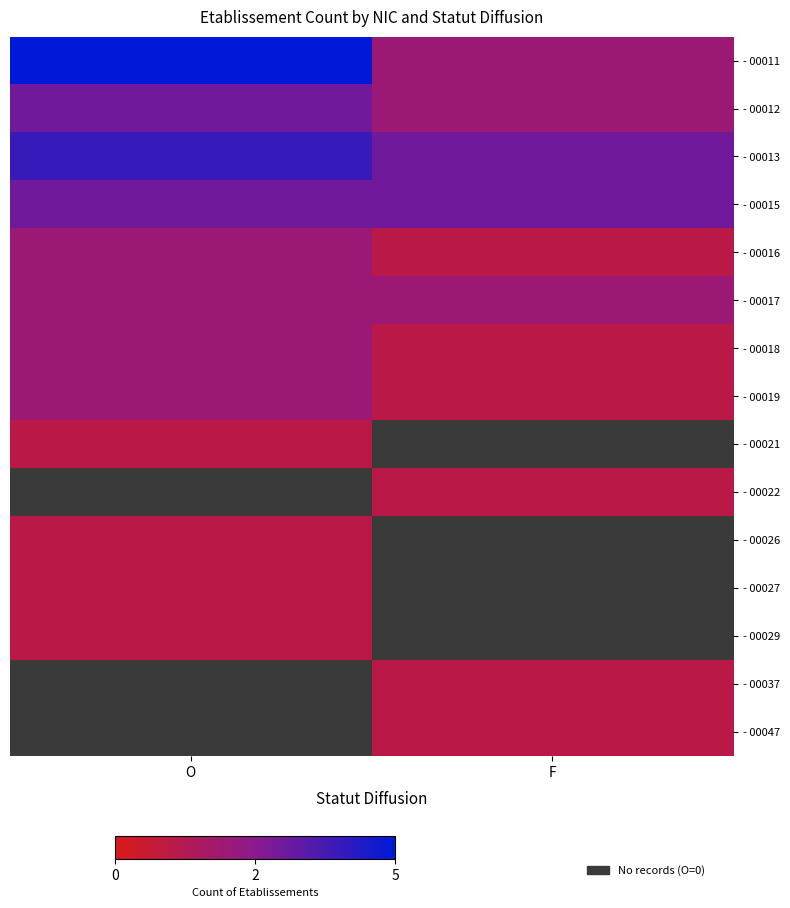

Between F and O, which is larger?

O